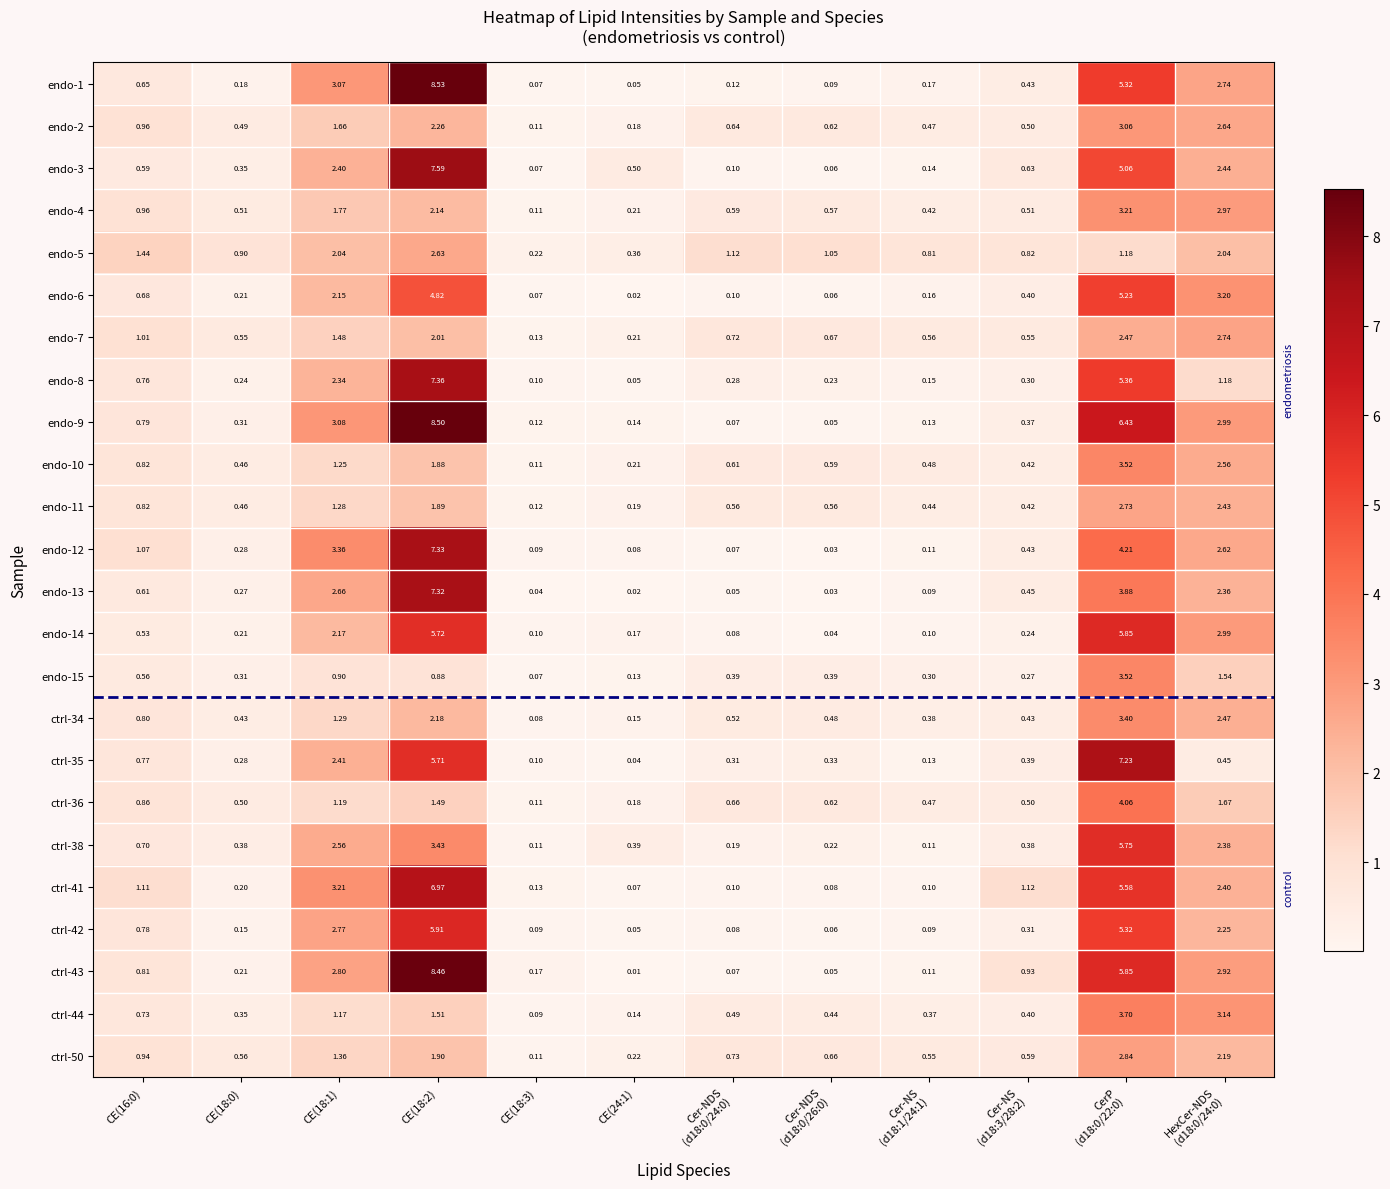

At Cer-NDS (d18:0/24:0), list the series in order from largest to smallest.

endo-5, ctrl-50, endo-7, ctrl-36, endo-2, endo-10, endo-4, endo-11, ctrl-34, ctrl-44, endo-15, ctrl-35, endo-8, ctrl-38, endo-1, endo-3, ctrl-41, endo-6, endo-14, ctrl-42, endo-9, ctrl-43, endo-12, endo-13